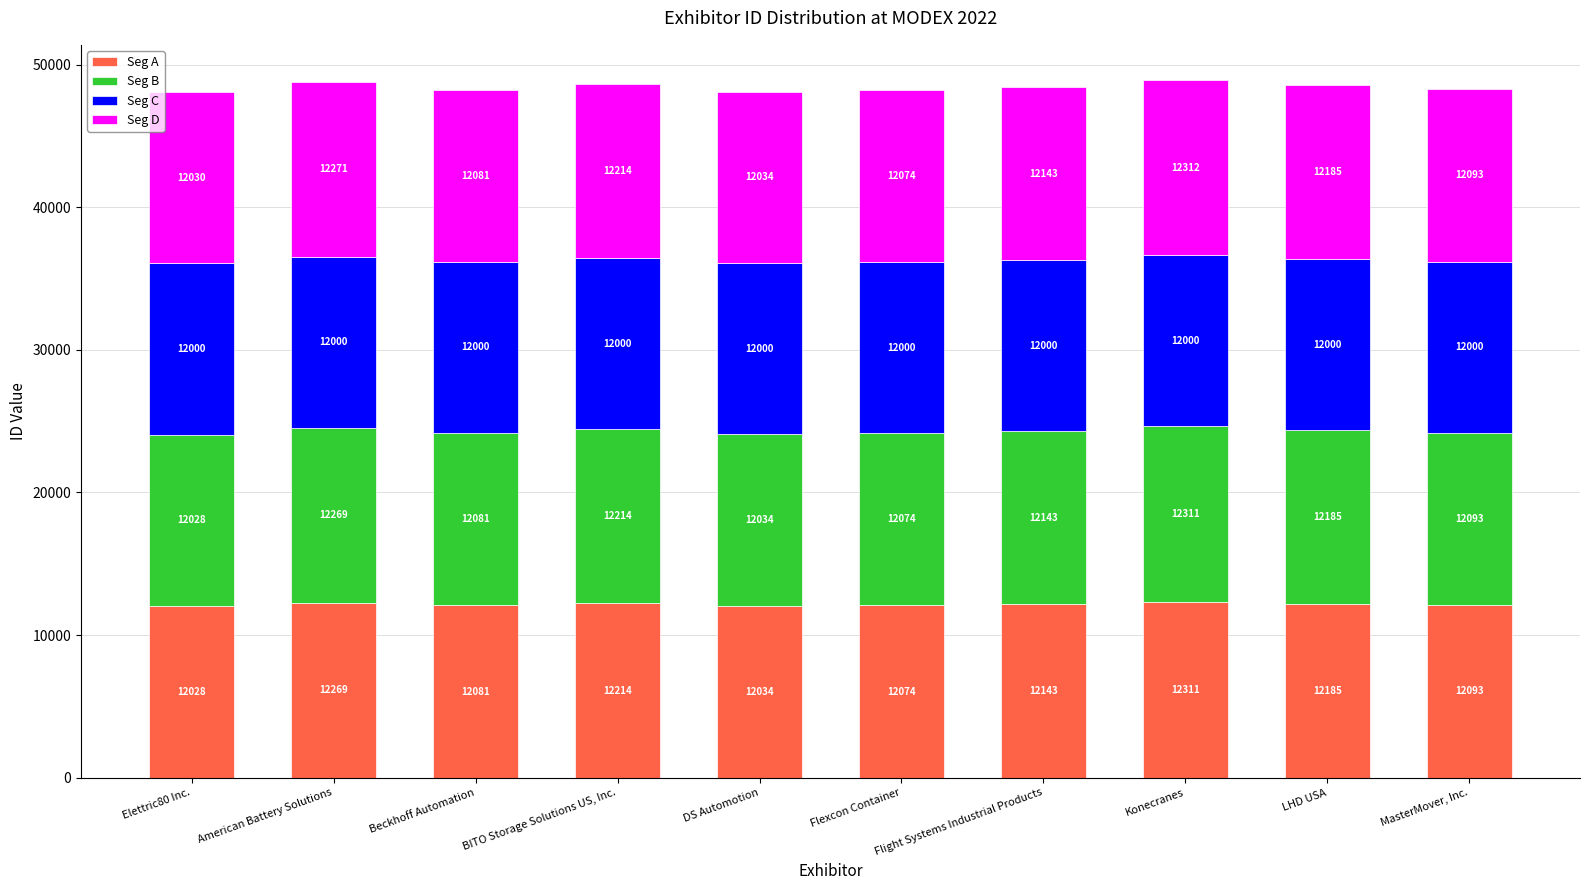

At which category is the sum across all series the highest?

Konecranes